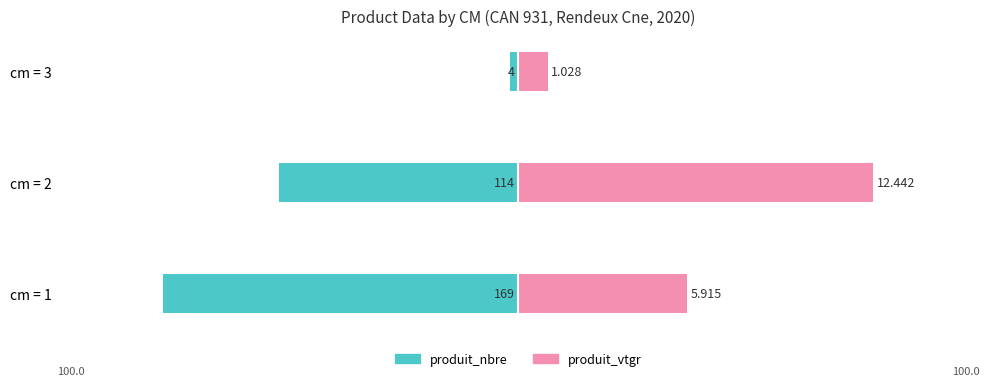

Reading right to left, list all the values displayed in this chart.

produit_nbre: -2.4	-67.5	-100.0
produit_vtgr: 8.3	100.0	47.5